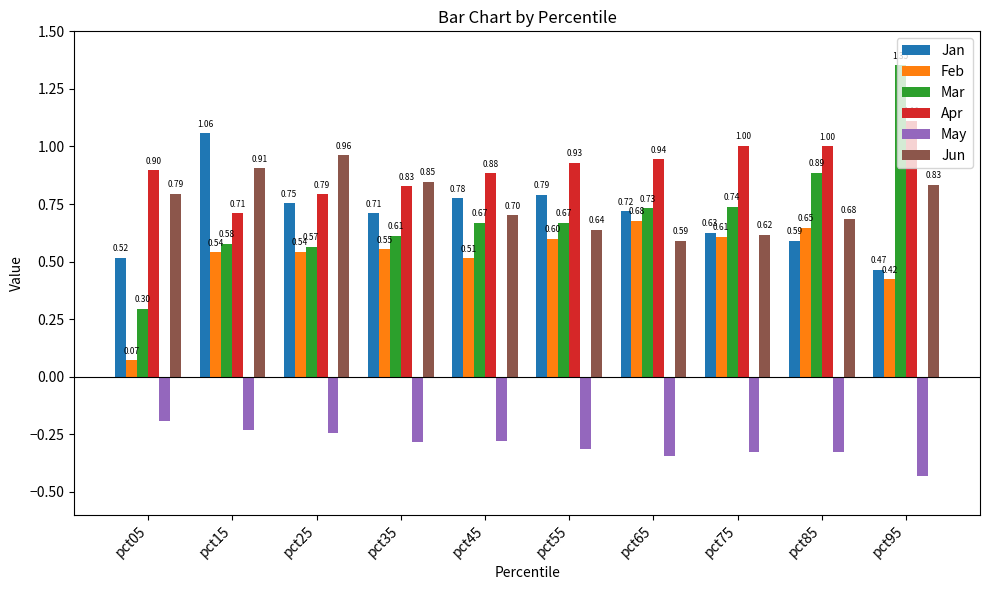

Between pct05 and pct35, which series saw the biggest shift?

Feb